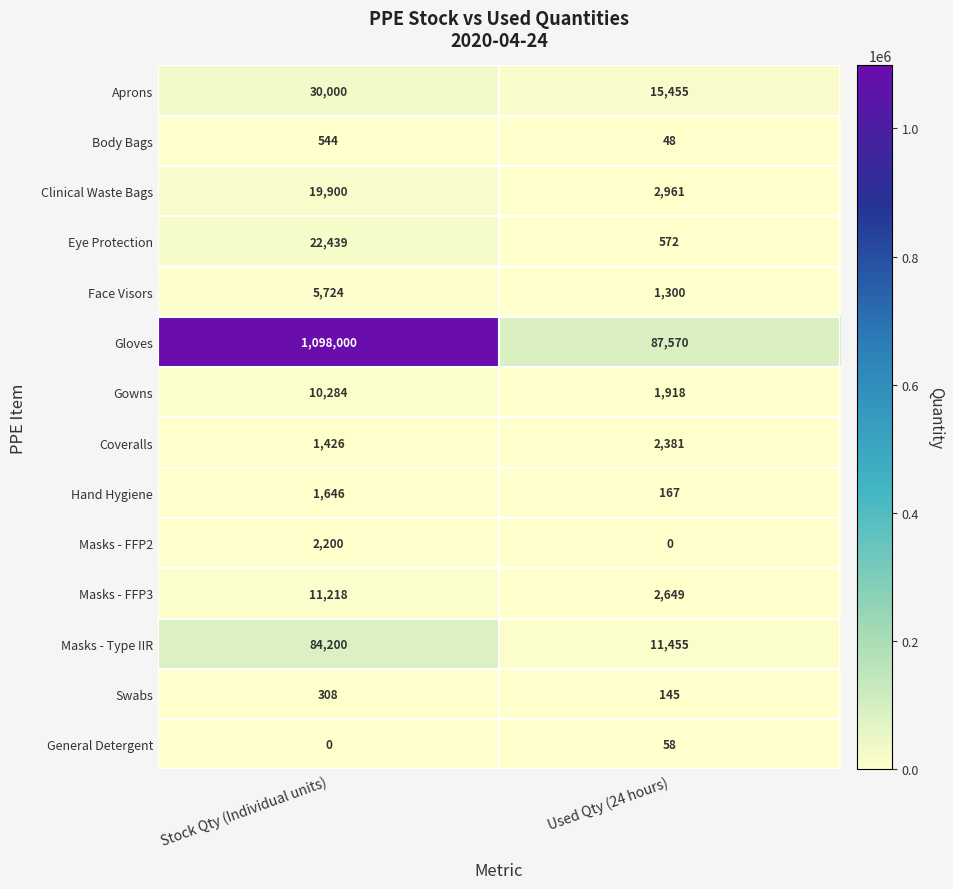

What is the difference between the highest and lowest values at Stock Qty (Individual units)?

1098000